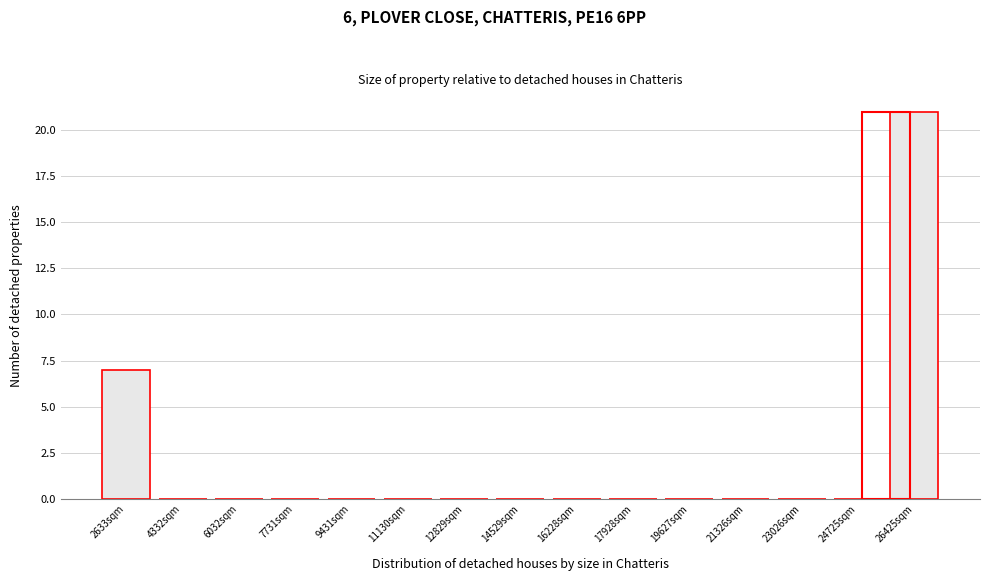

Reading left to right, transcribe all the data shown in this chart.

2633sqm=7	4332sqm=0	6032sqm=0	7731sqm=0	9431sqm=0	11130sqm=0	12829sqm=0	14529sqm=0	16228sqm=0	17928sqm=0	19627sqm=0	21326sqm=0	23026sqm=0	24725sqm=0	26425sqm=21